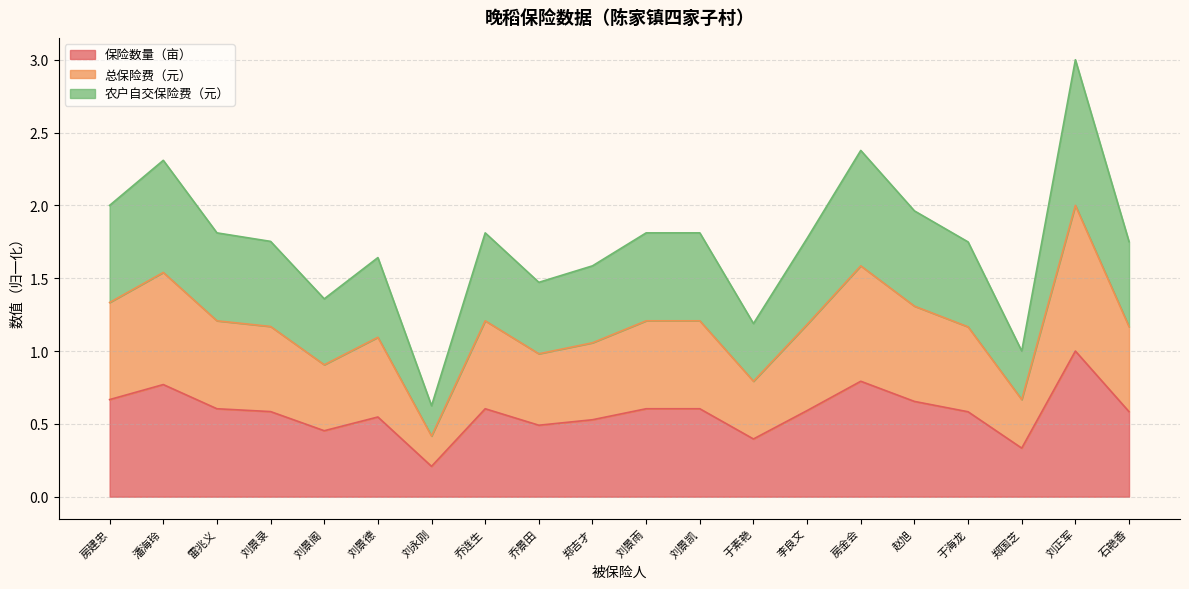

True or false: 保险数量（亩） has a value of 0.5 at 乔景田.

True